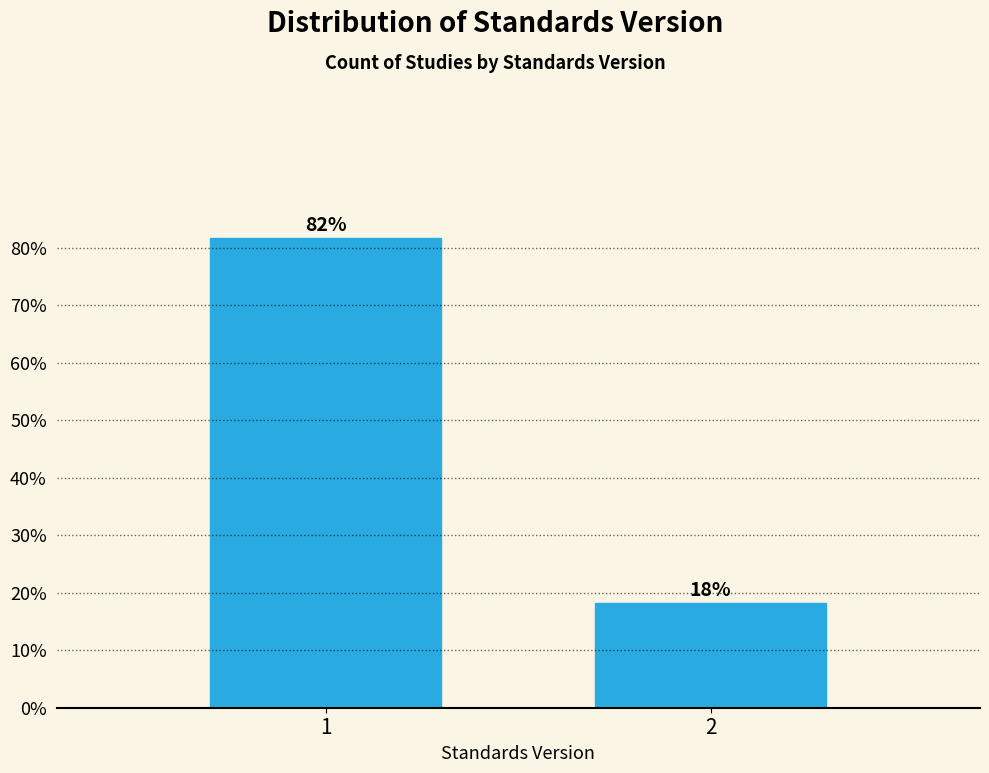

What is the sum of the values at 1 and 2?

100.0